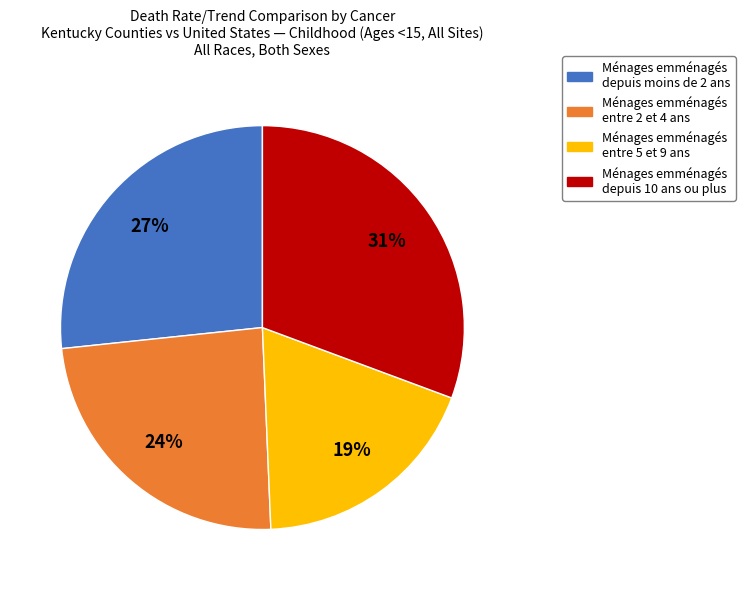

Is there any slice that represents more than half of the pie?

No